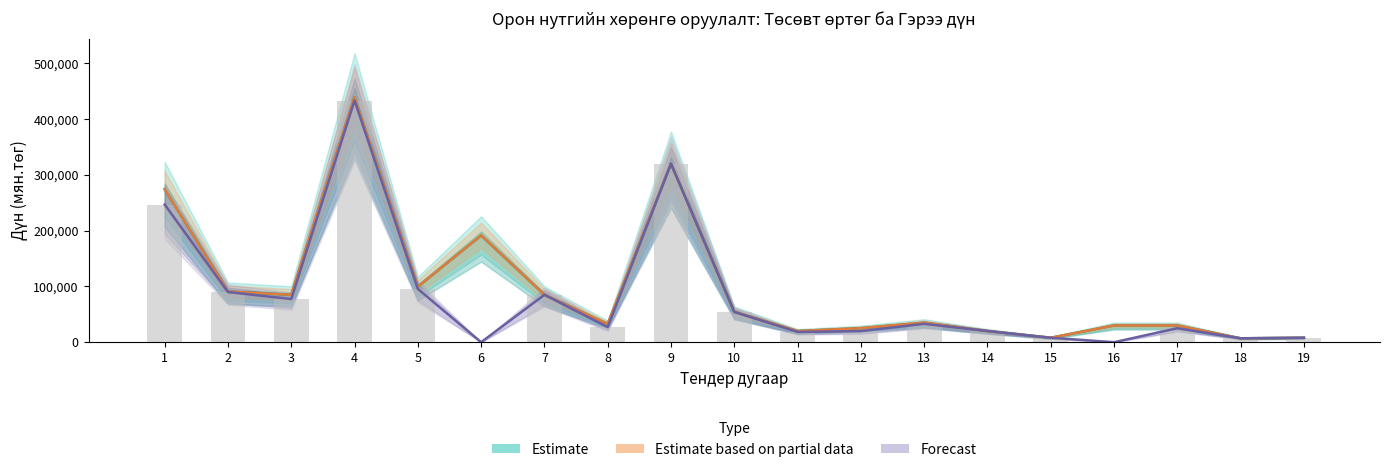

Between 10 and 15, which series saw the biggest shift?

Estimate